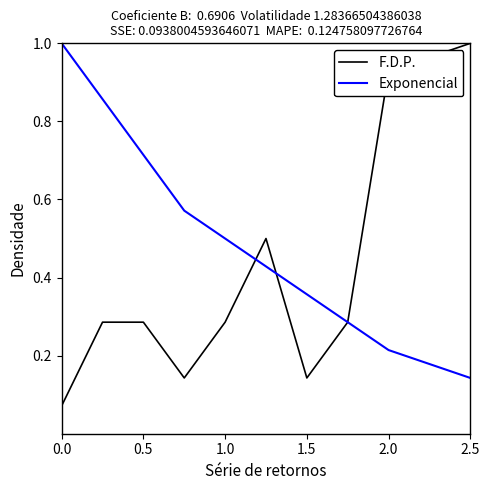

Which series has the largest total across all categories?

Exponencial